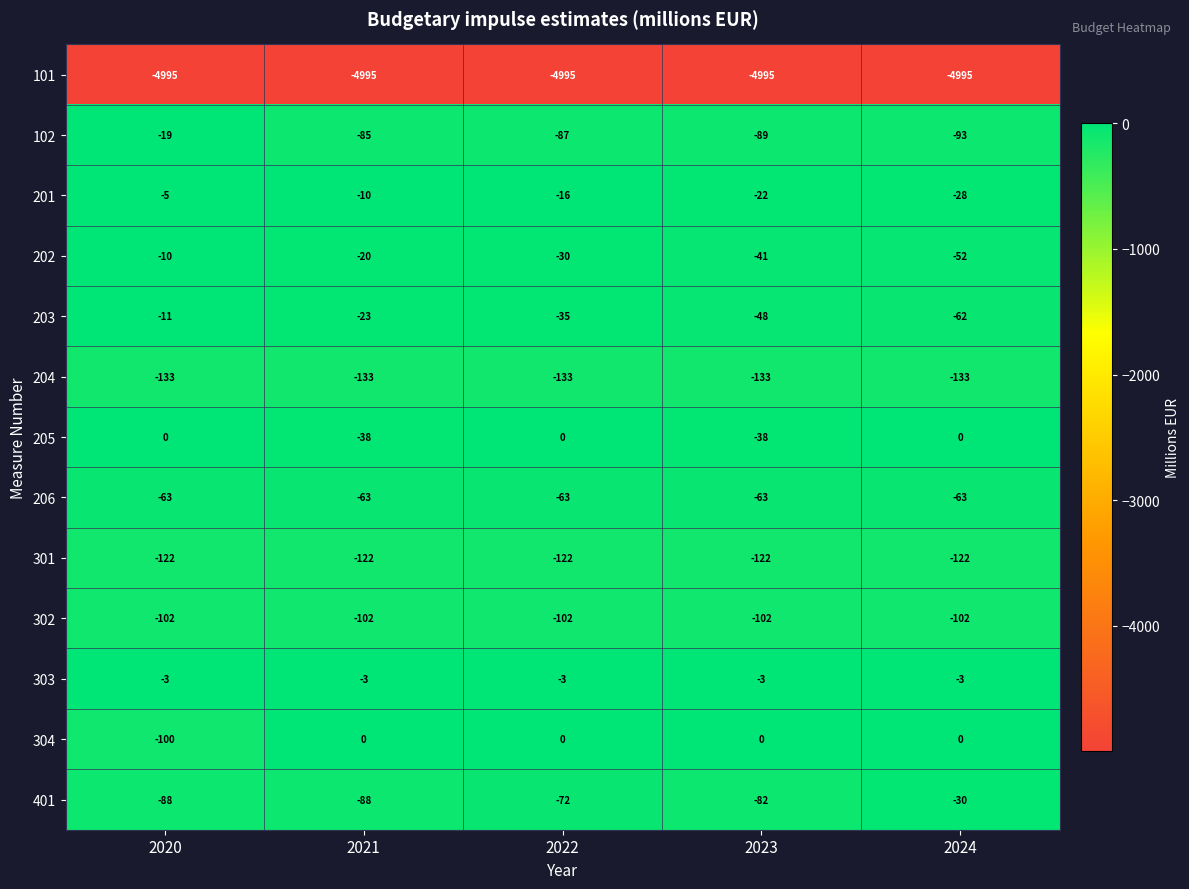

At which label is 302 closest to -102?

2020